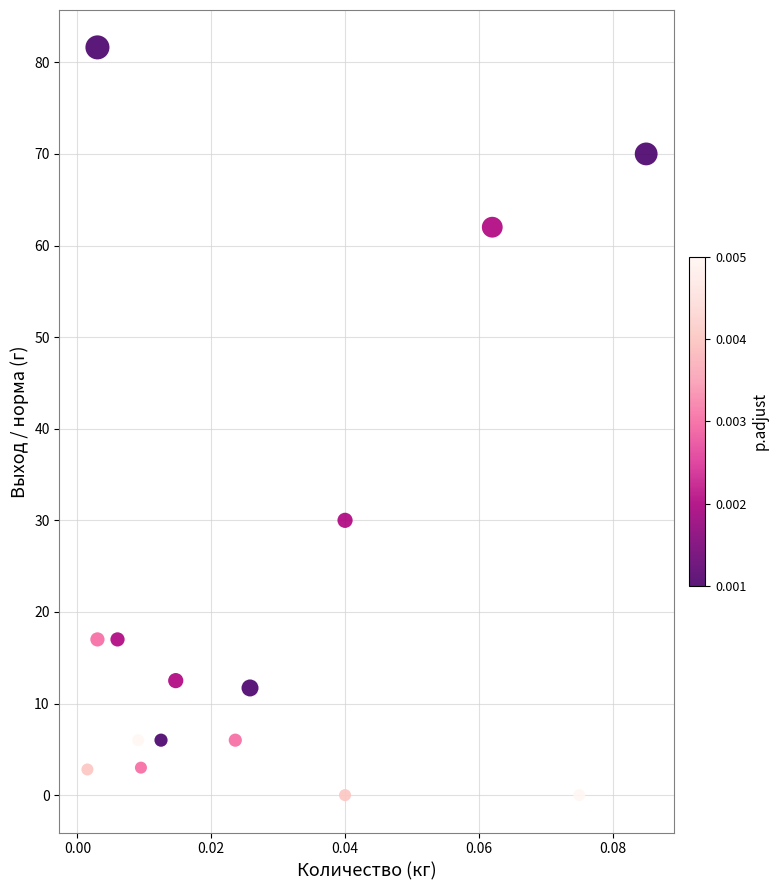

What Y value in the scatter plot is closest to 40?

30.0